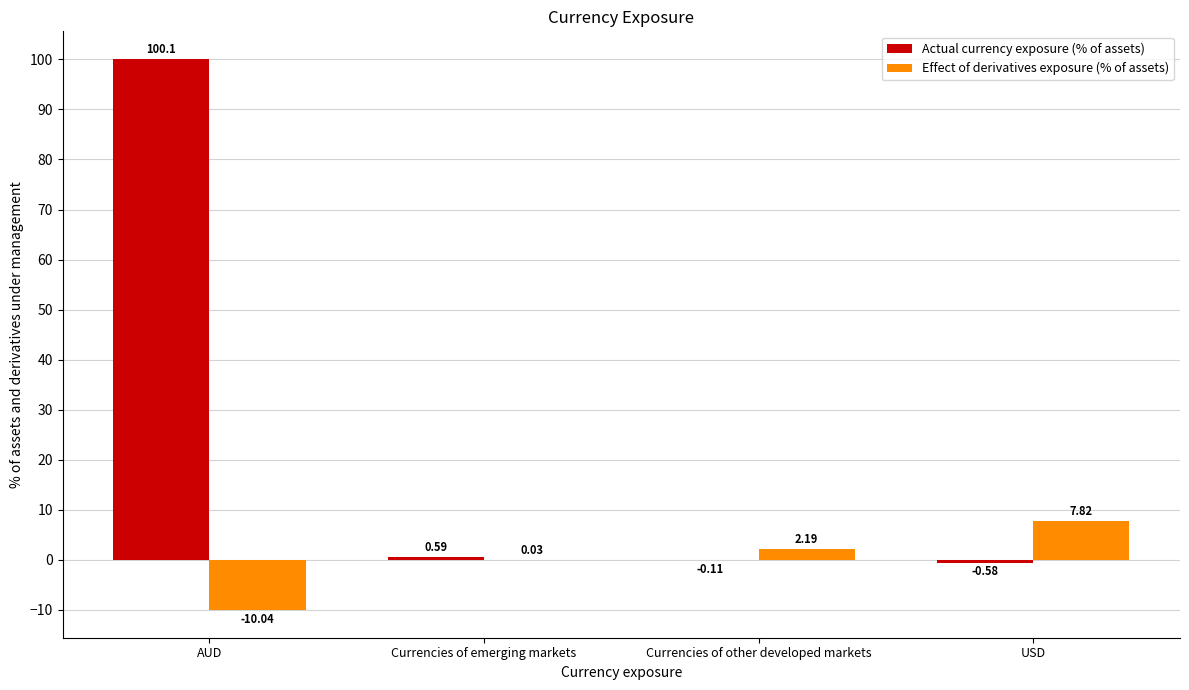

Where is Effect of derivatives exposure (% of assets) nearest to the value -1?

Currencies of emerging markets